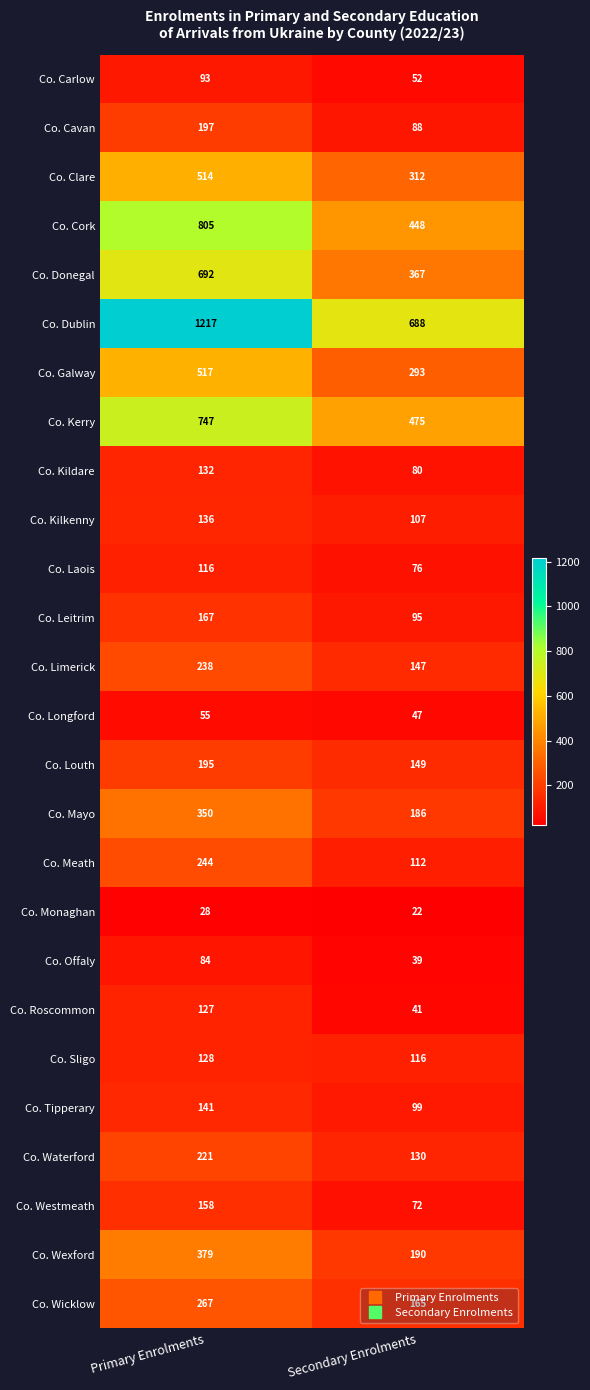

How many distinct data groups are displayed?

26